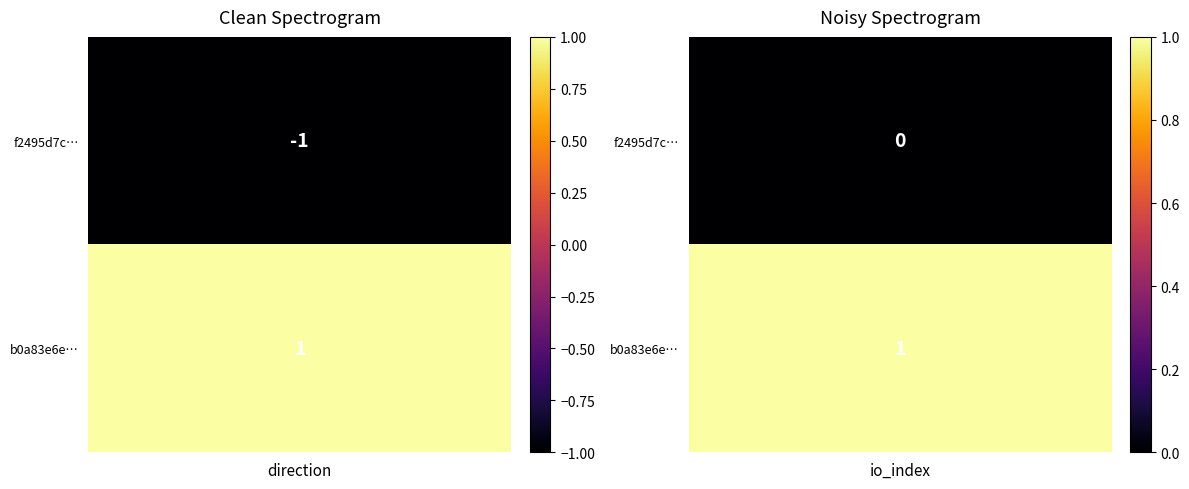

At how many categories does at least one series exceed 0?

2